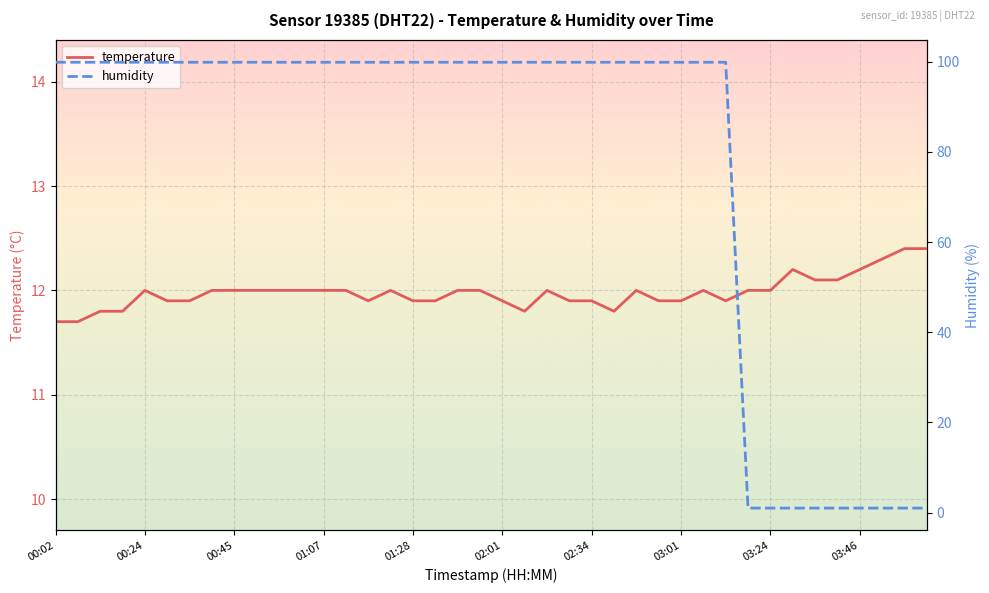

True or false: humidity has more than 2 interior local peaks.

False